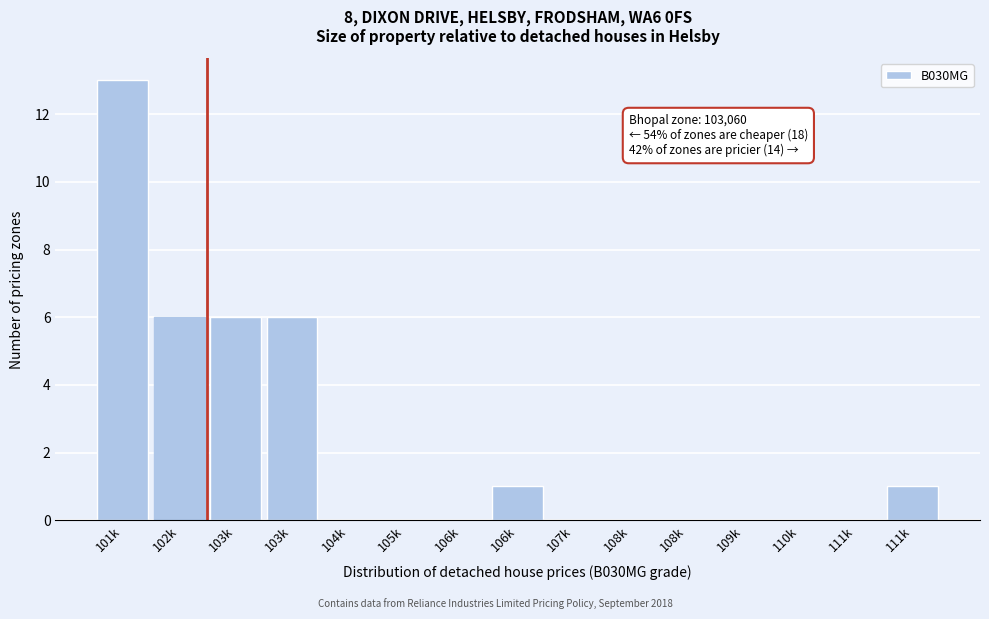

How many distinct data groups are displayed?

1